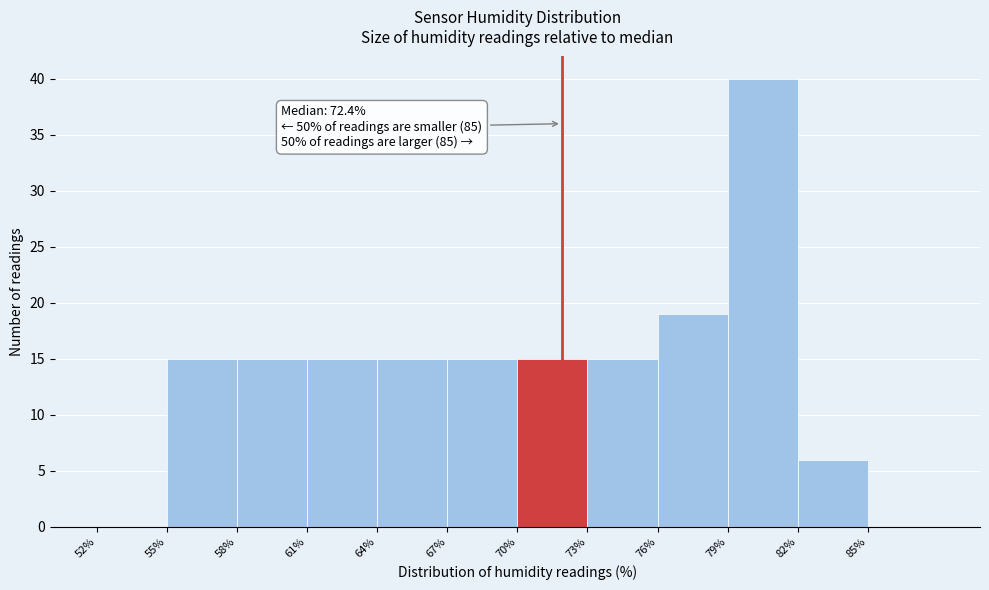

Reading left to right, transcribe all the data shown in this chart.

52%=0	55%=15	58%=15	61%=15	64%=15	67%=15	70%=15	73%=15	76%=19	79%=40	82%=6	85%=0